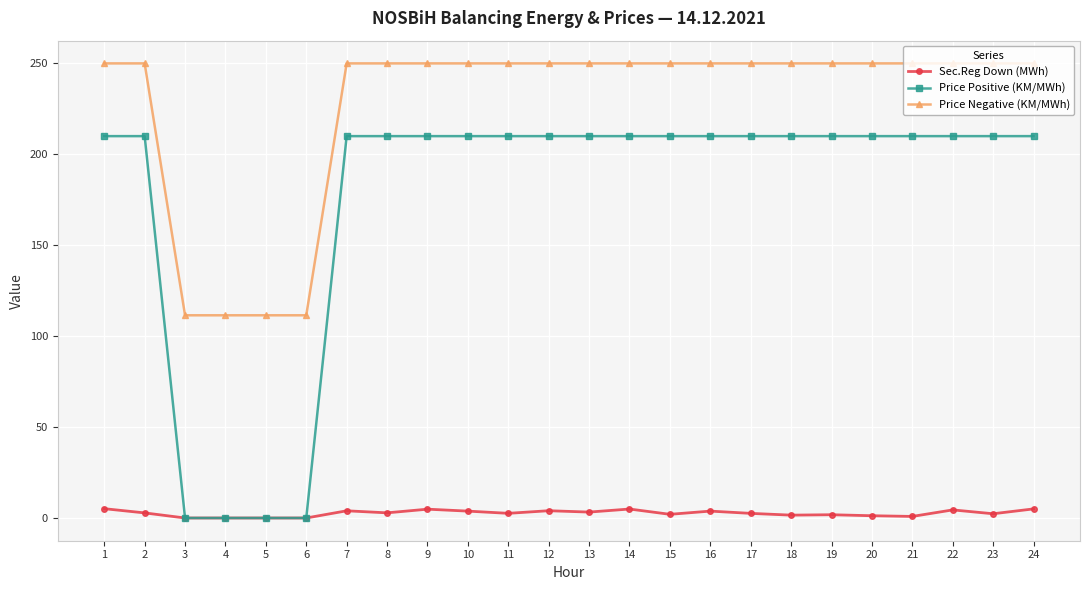

What is the total value across all series at 4?

111.5